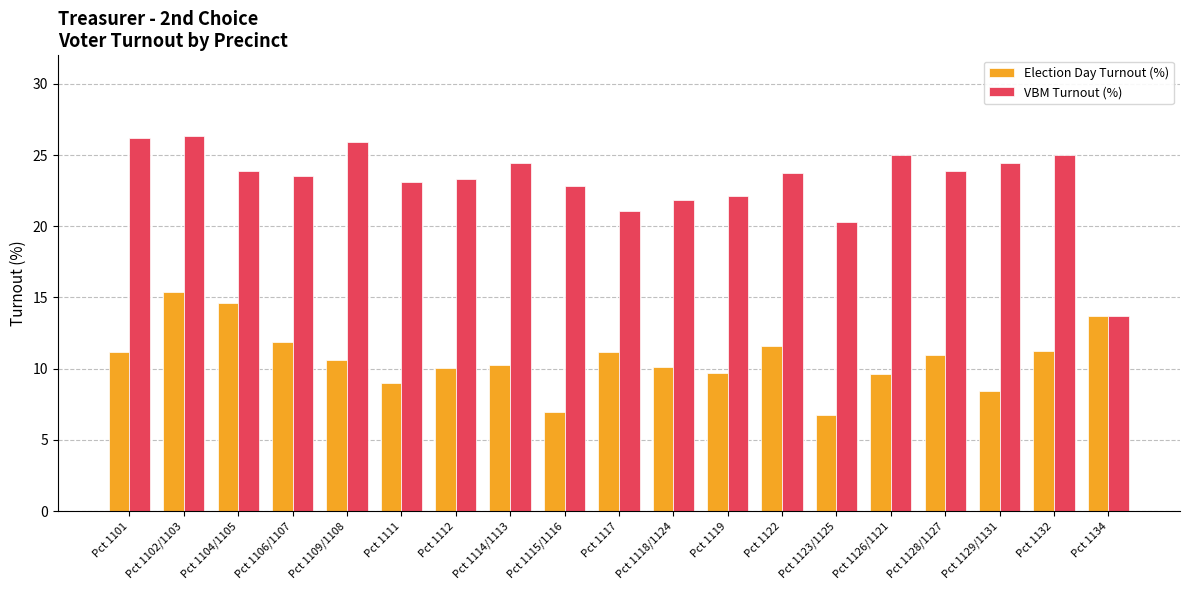

How many bars are there in total?

38